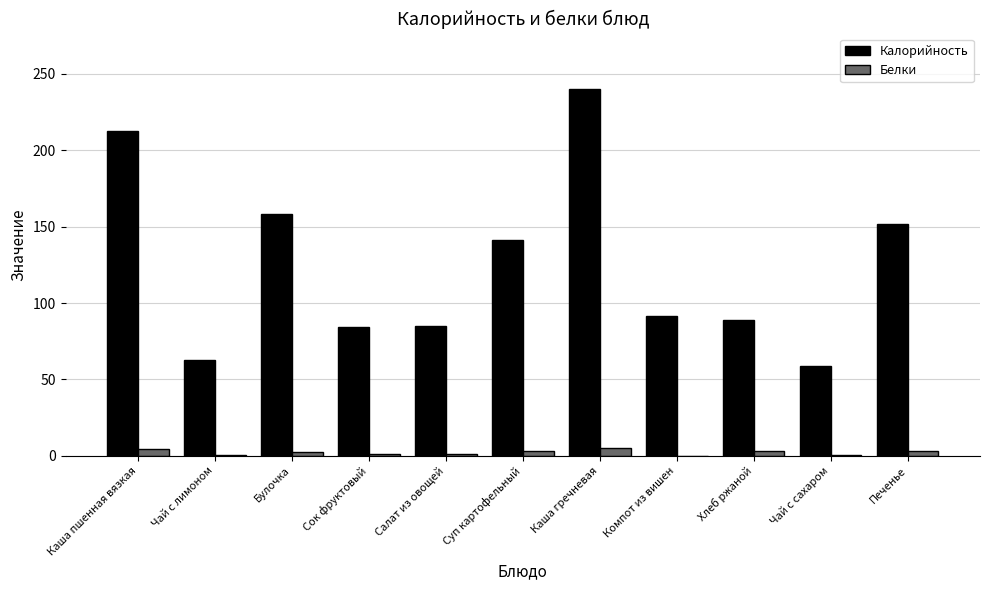

What is the highest value of the Калорийность series?

240.4